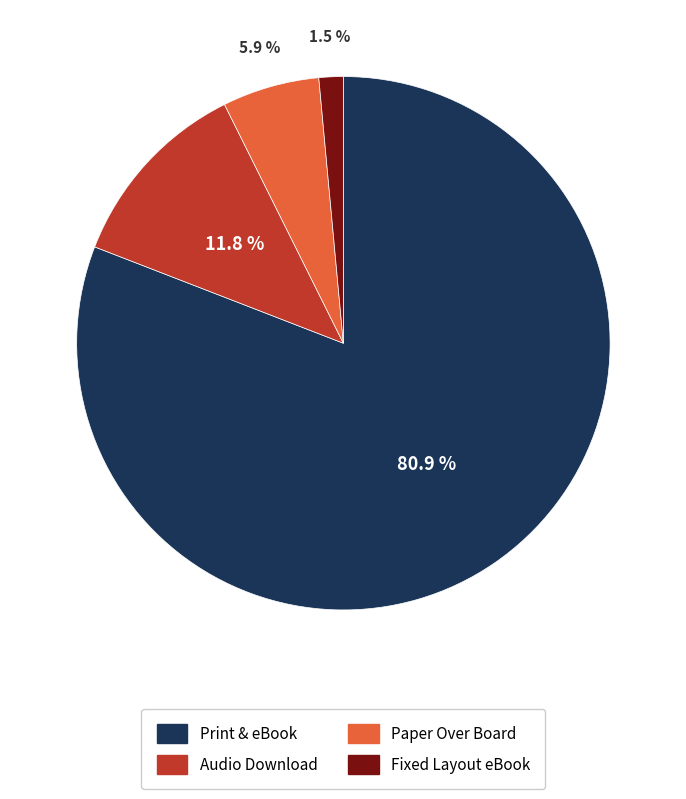

To the nearest percent, what is the average slice percentage?

25%